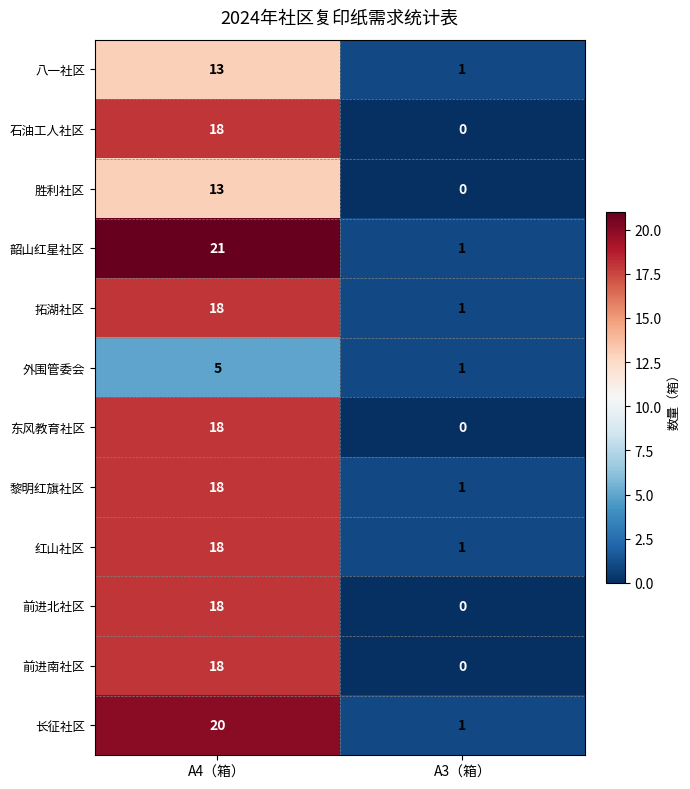

Is the value of 前进南社区 at A4（箱） greater than the value of 外围管委会 at A4（箱）?

Yes